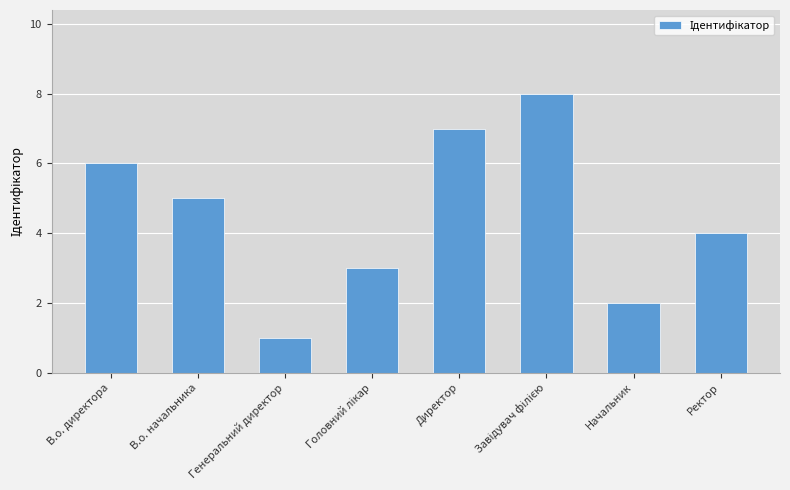

How many data points are less than 5?

4